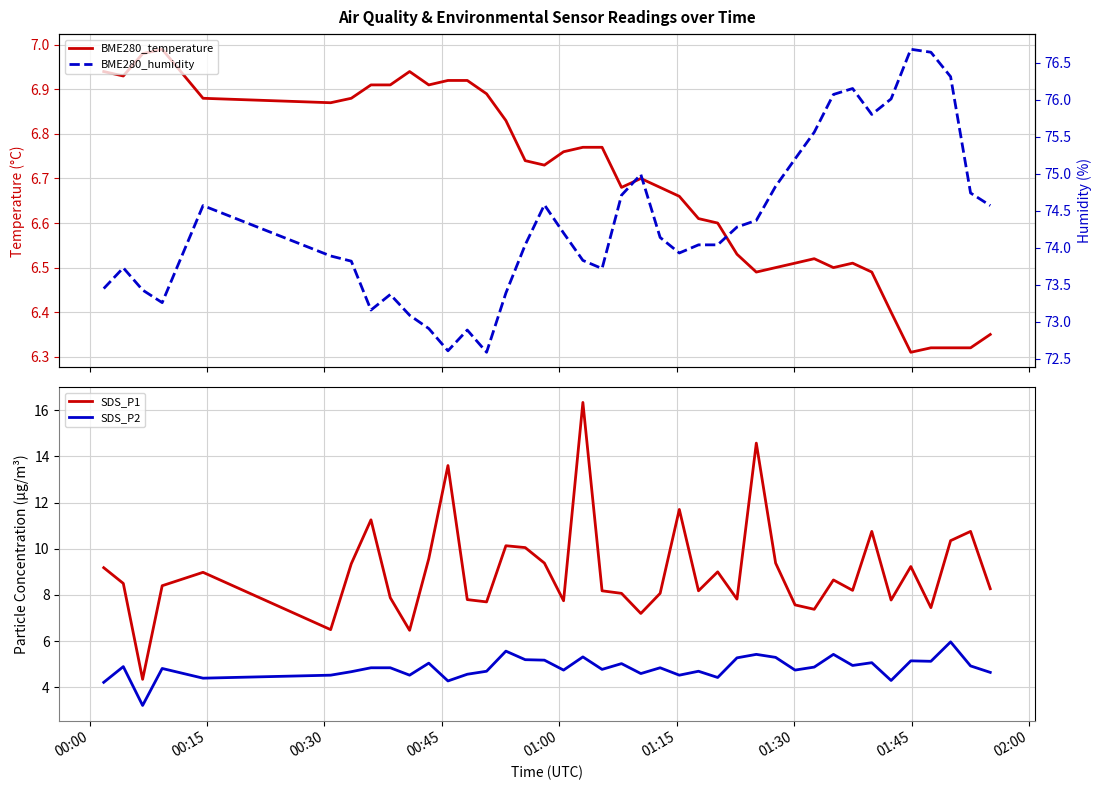

Reading left to right, transcribe all the data shown in this chart.

BME280_temperature: 6.9	6.9	7.0	7.0	6.9	6.9	6.9	6.9	6.9	6.9	6.9	6.9	6.9	6.9	6.8	6.7	6.7	6.8	6.8	6.8	6.7	6.7	6.7	6.7	6.6	6.6	6.5	6.5	6.5	6.5	6.5	6.5	6.5	6.5	6.4	6.3	6.3	6.3	6.3	6.3
SDS_P1: 9.2	8.5	4.3	8.4	9.0	6.5	9.3	11.2	7.9	6.5	9.6	13.6	7.8	7.7	10.1	10.1	9.4	7.8	16.3	8.2	8.1	7.2	8.1	11.7	8.2	9.0	7.8	14.6	9.4	7.6	7.4	8.7	8.2	10.8	7.8	9.2	7.5	10.3	10.8	8.3
SDS_P2: 4.2	4.9	3.2	4.8	4.4	4.5	4.7	4.8	4.8	4.5	5.0	4.3	4.6	4.7	5.6	5.2	5.2	4.8	5.3	4.8	5.0	4.6	4.8	4.5	4.7	4.4	5.3	5.4	5.3	4.8	4.9	5.4	5.0	5.1	4.3	5.2	5.1	6.0	4.9	4.7
BME280_humidity: 73.5	73.7	73.4	73.3	74.6	73.9	73.8	73.2	73.4	73.1	72.9	72.6	72.9	72.6	73.4	74.0	74.6	74.2	73.8	73.7	74.7	75.0	74.1	73.9	74.0	74.0	74.3	74.4	74.8	75.2	75.6	76.1	76.2	75.8	76.0	76.7	76.6	76.3	74.7	74.6